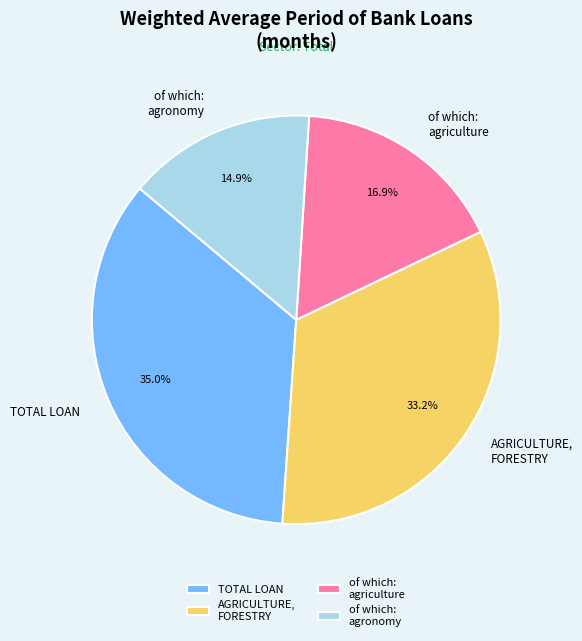

Does of which: agriculture represent more than half of the total?

No